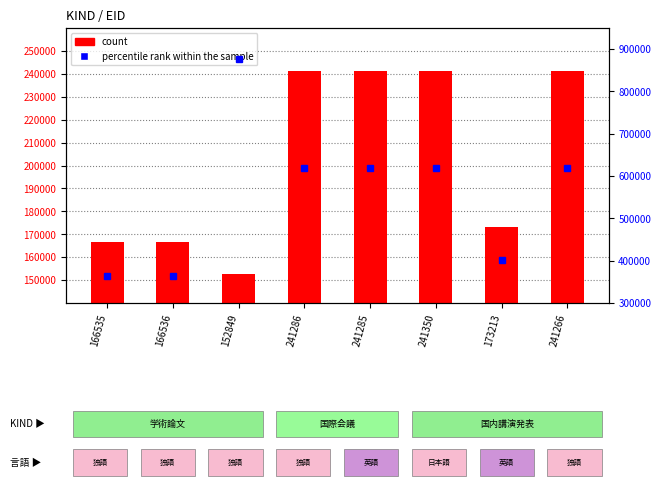

At which category is the sum across all series the highest?

152849